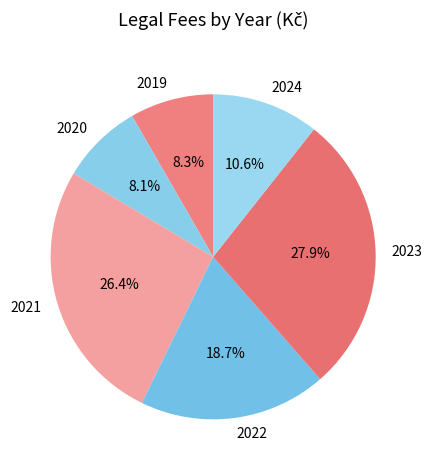

Is it true that 2022 is 19% of the pie?

True